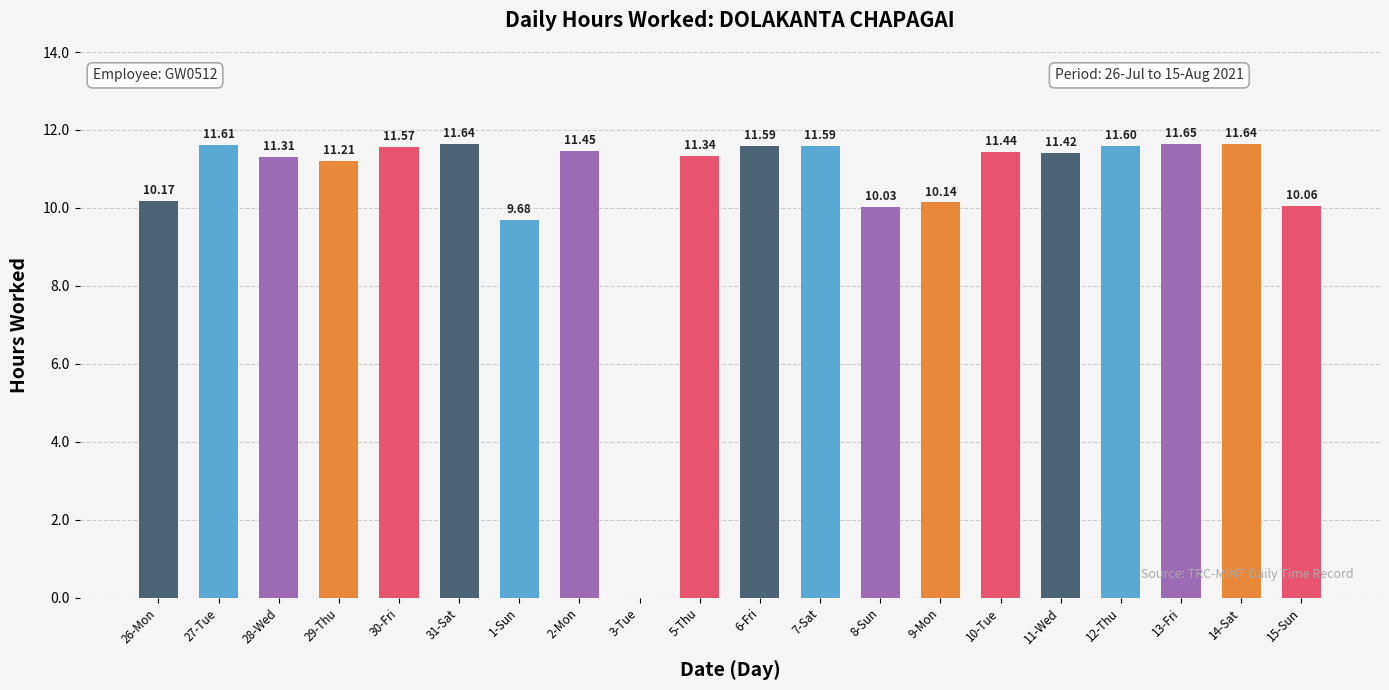

What is the sum of the values at 11-Wed and 6-Fri?

23.0